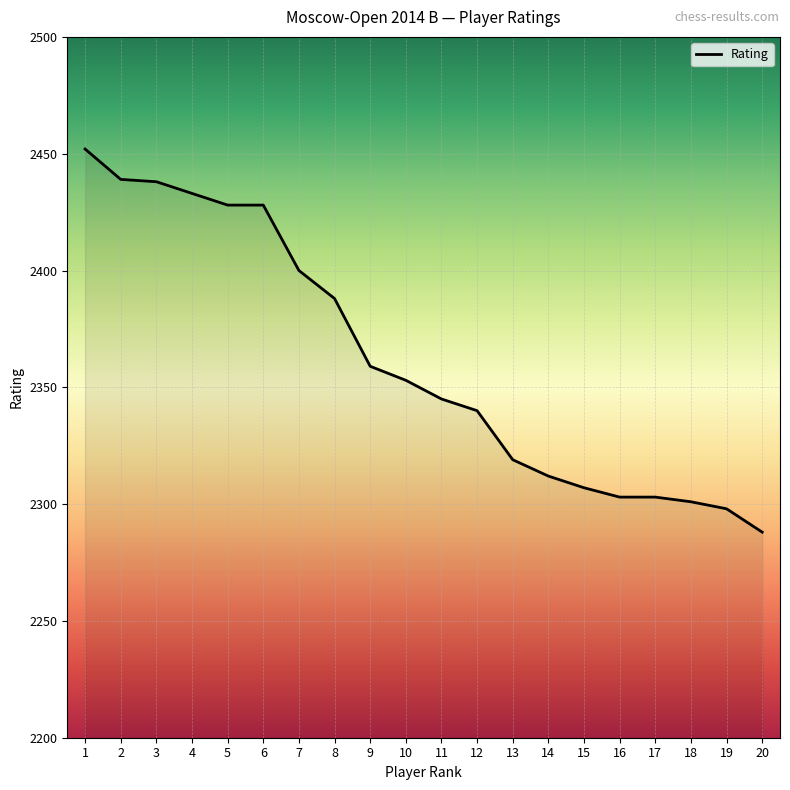

True or false: the data shows 515 at 10.

False